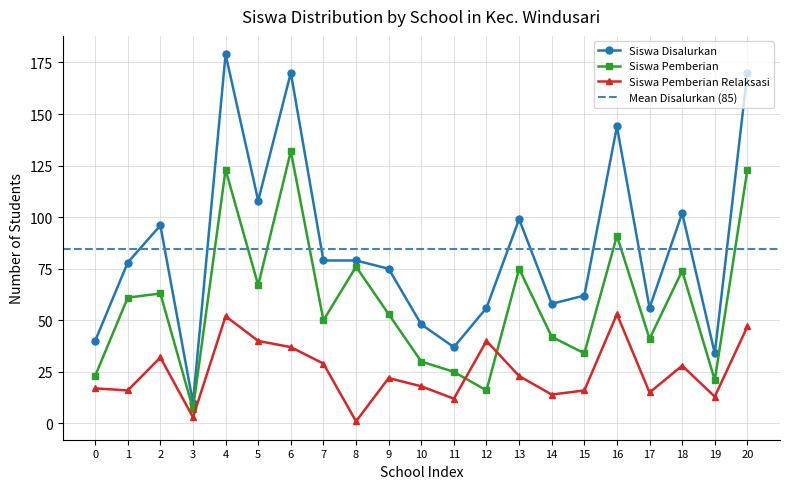

True or false: Siswa Pemberian has a value of 117 at 5.

False